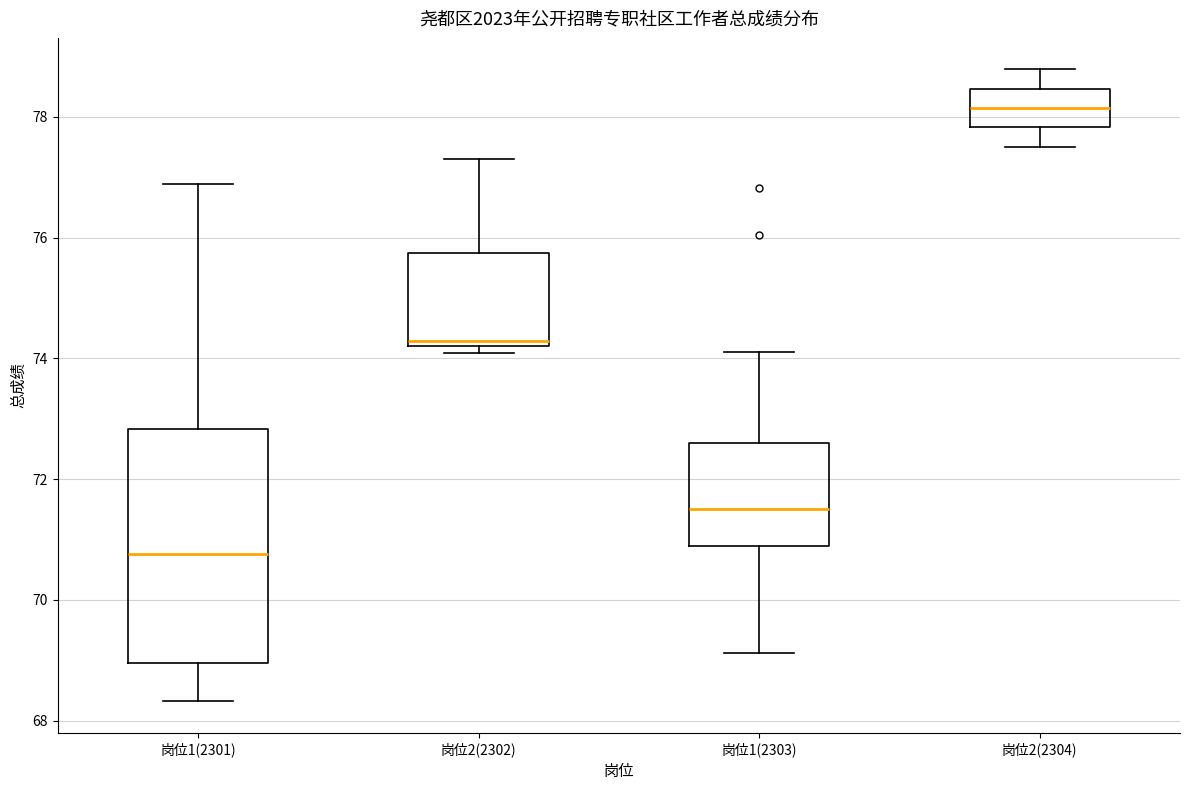

Reading left to right, transcribe this box plot: for each box, give where its median line is, the range the box spans, and where its two whiskers end, as read against the y-axis. The values are not printed on the chart, so give them approximately, as read against the axis.

岗位1(2301): median 70.8, box 69.0 to 72.8, whiskers 68.4 to 76.8
岗位2(2302): median 74.2 (just above the box's lower edge), box 74.2 to 75.8, whiskers 74.0 to 77.2
岗位1(2303): median 71.6, box 70.8 to 72.6, whiskers 69.2 to 74.2
岗位2(2304): median 78.2, box 77.8 to 78.4, whiskers 77.6 to 78.8